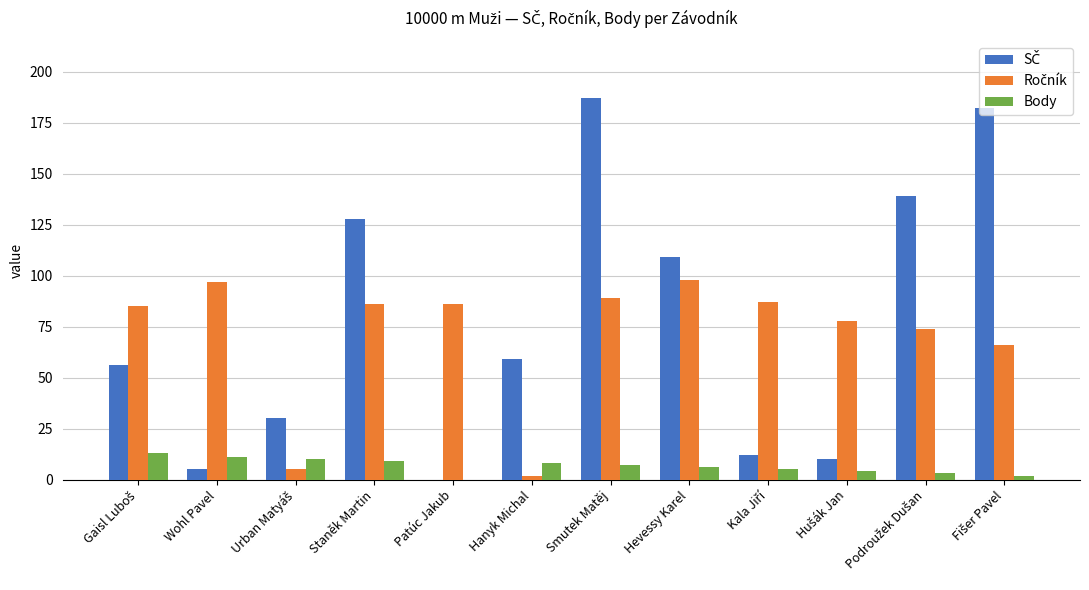

At which category is the sum across all series the highest?

Smutek Matěj